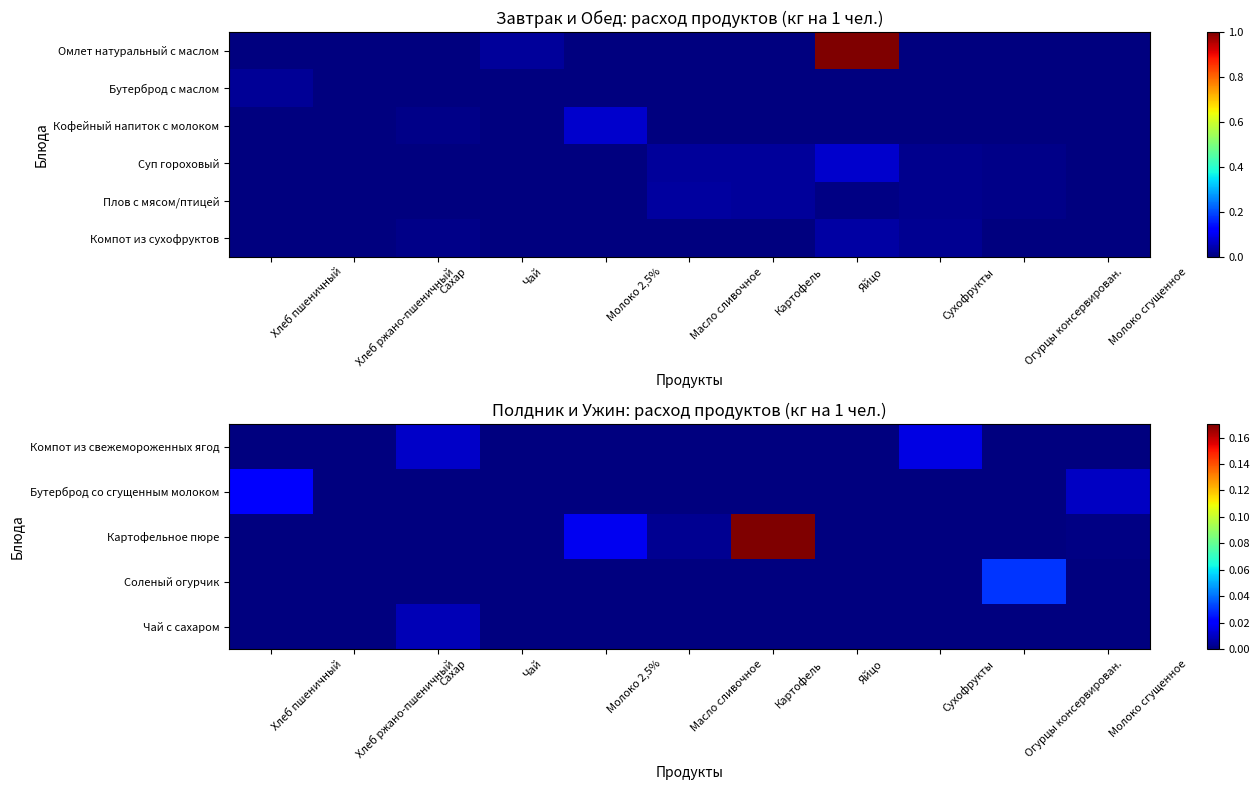

Which category has the highest value across all series?

Картофель